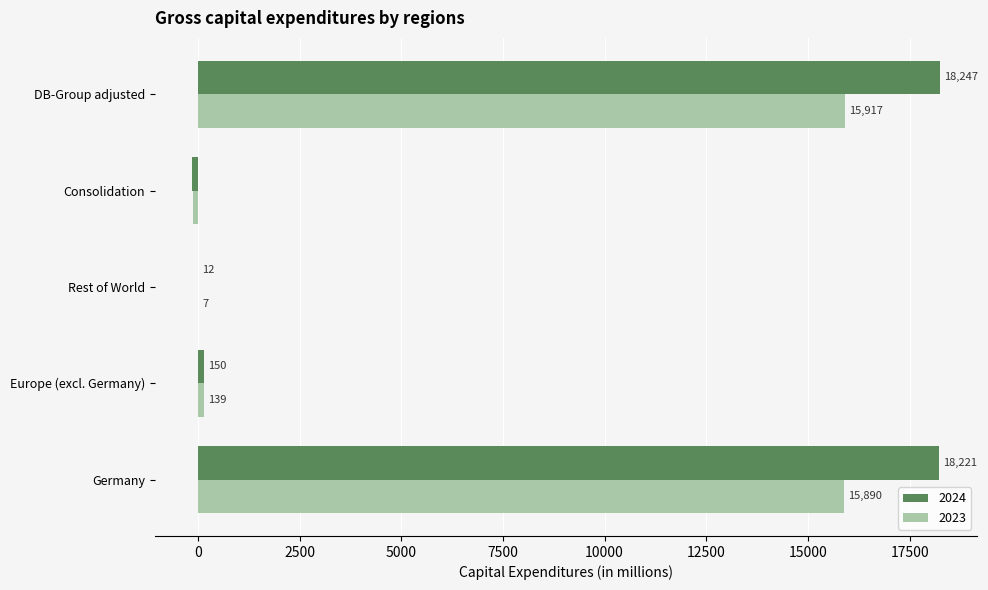

At which category does the chart reach its peak across all series?

DB-Group adjusted